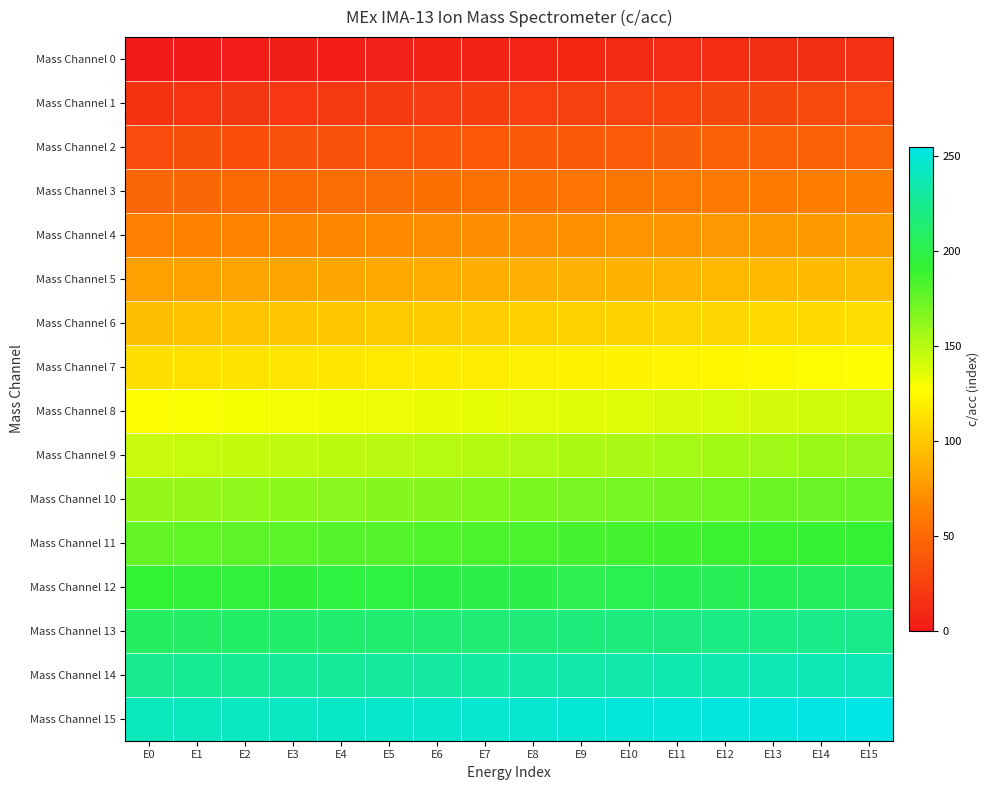

What is the total value across all series at E15?

2160